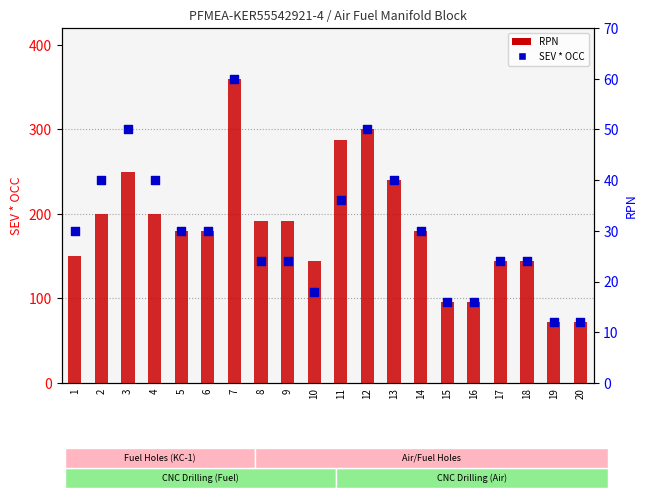

Which series has the largest Y range (max minus min)?

RPN